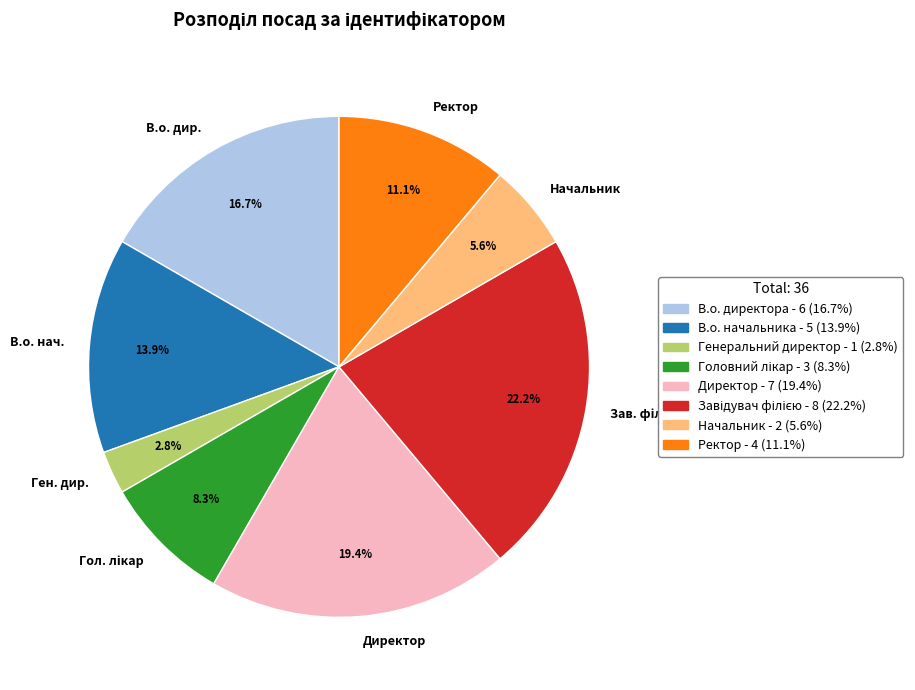

Which has a higher value, Ген. дир. or Ректор?

Ректор